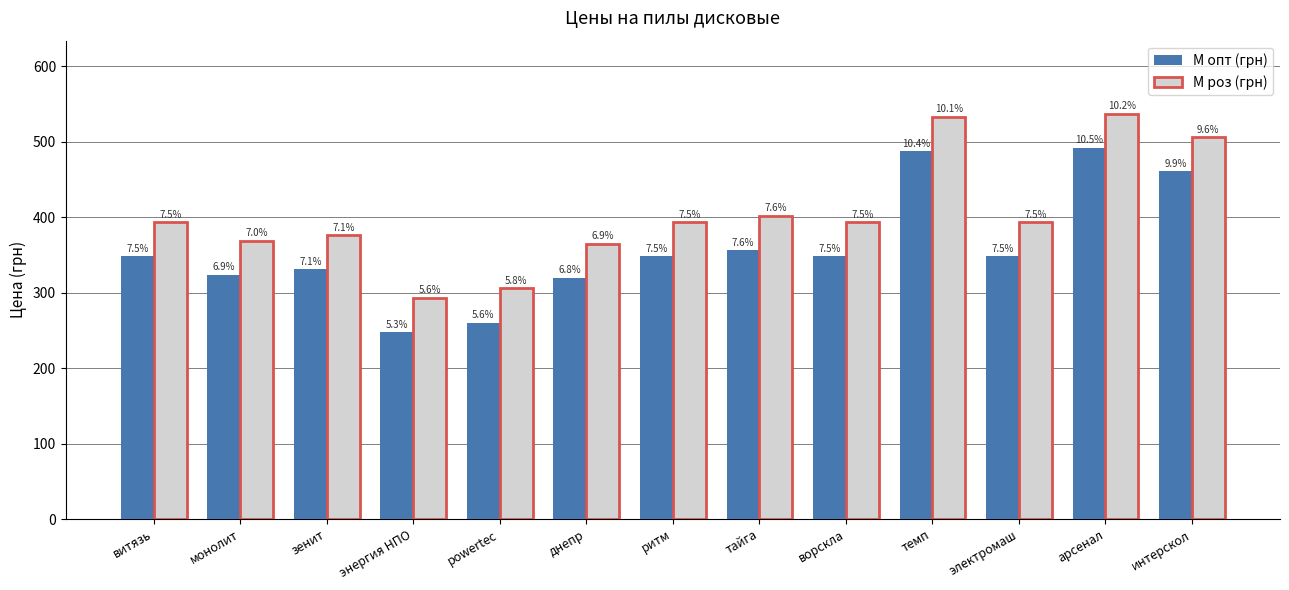

Are the bars horizontal?

No